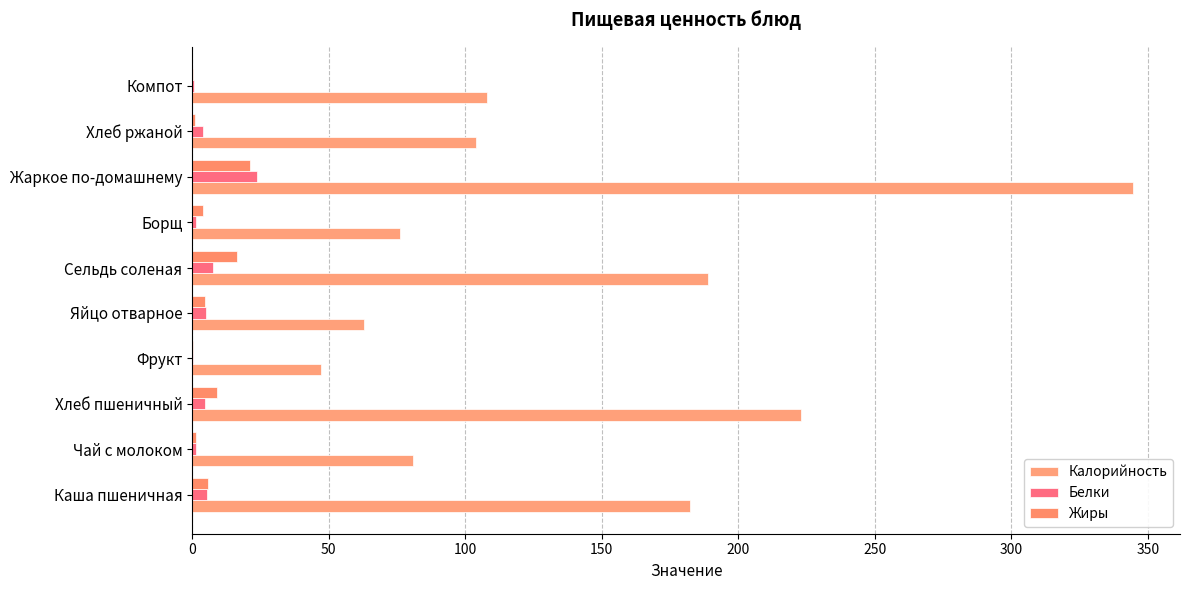

What is the difference between the maximum and minimum values in the Калорийность series?

297.5